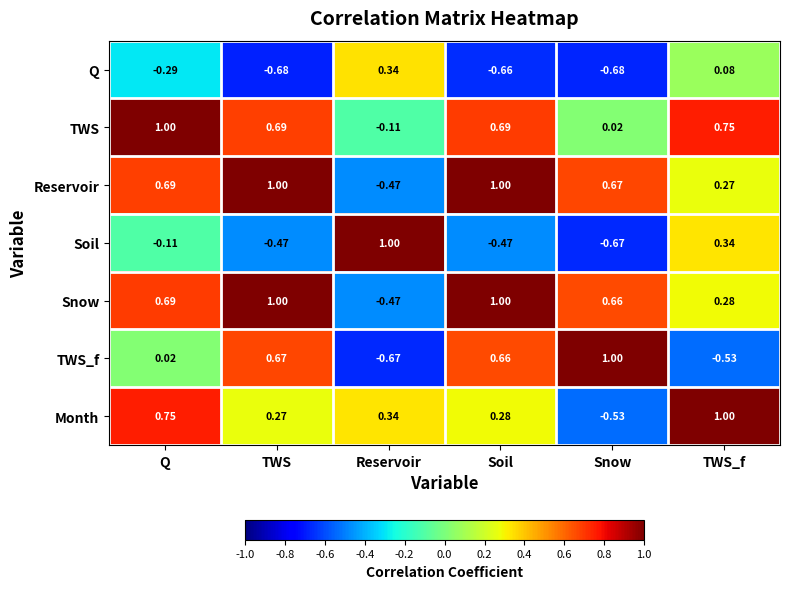

At which category is the sum across all series the highest?

Q